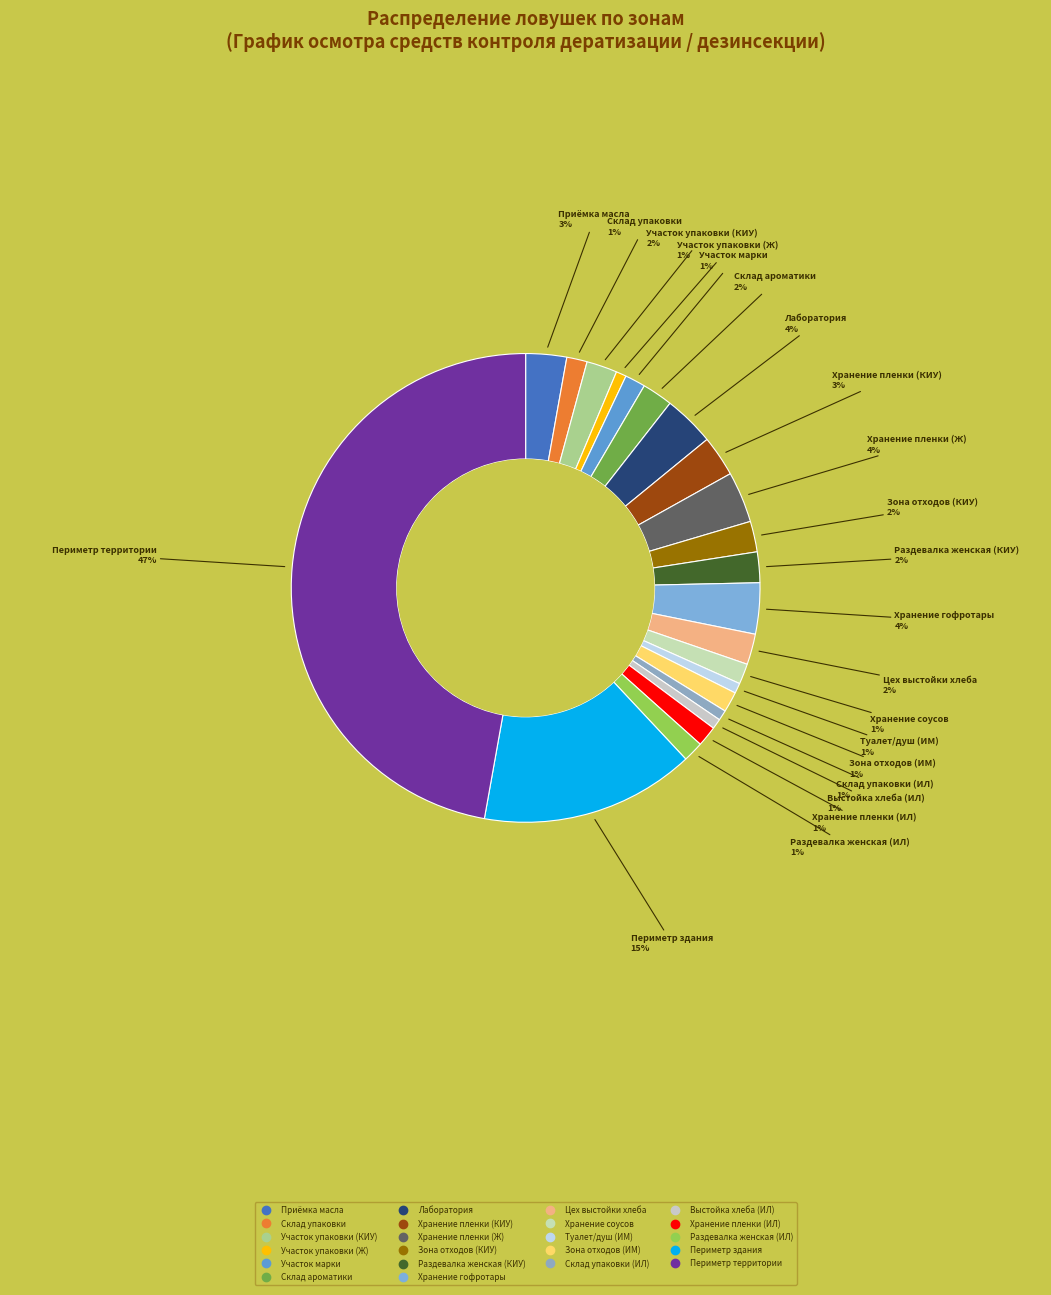

How many slices are in this pie chart?

22